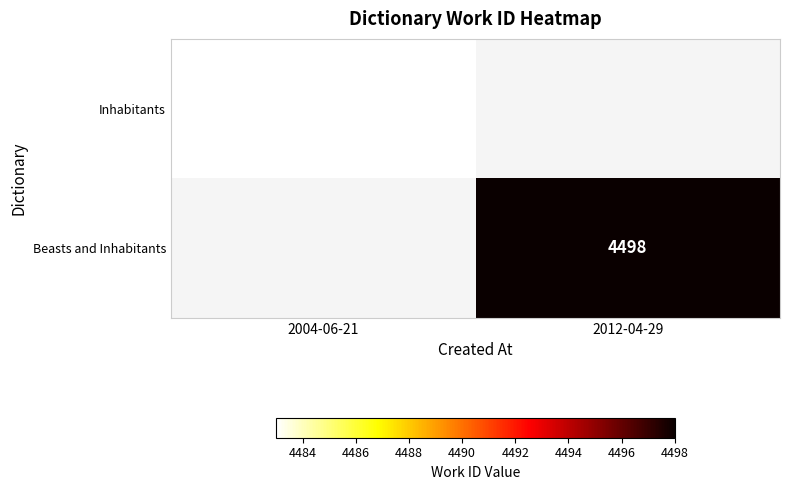

The Inhabitants series shows 4483 at 2004-06-21. True or false?

True